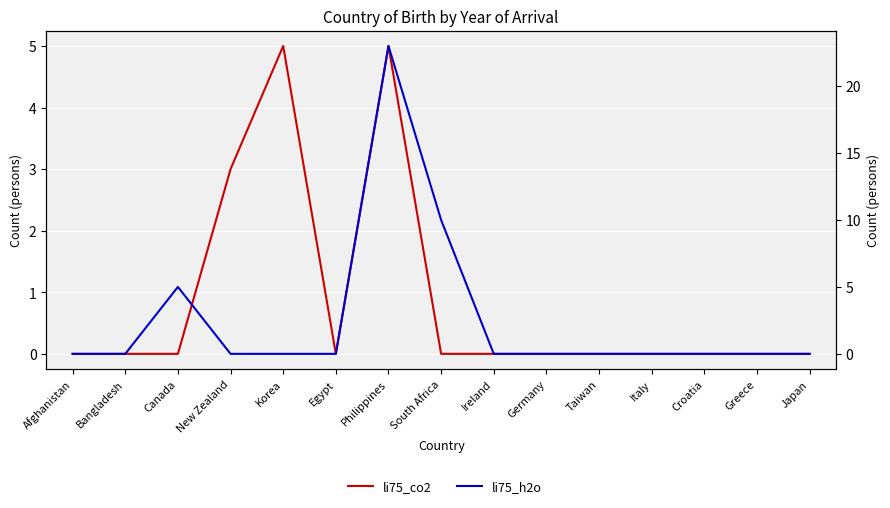

What is the sum of all li75_co2 values?

13